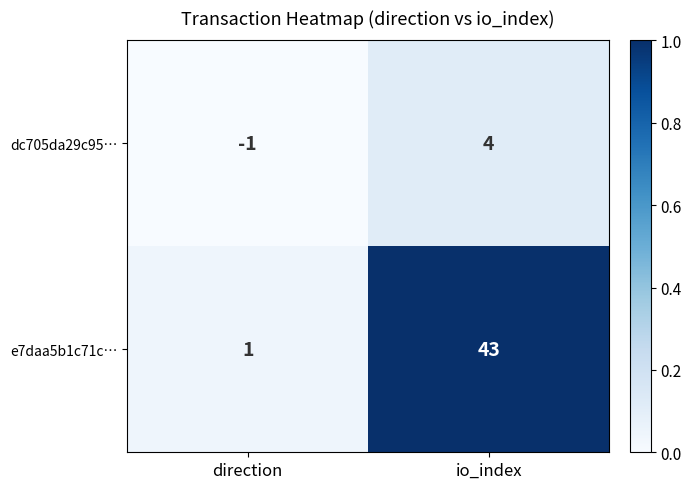

What is the difference between the dc705da29c95… values at direction and io_index?

5